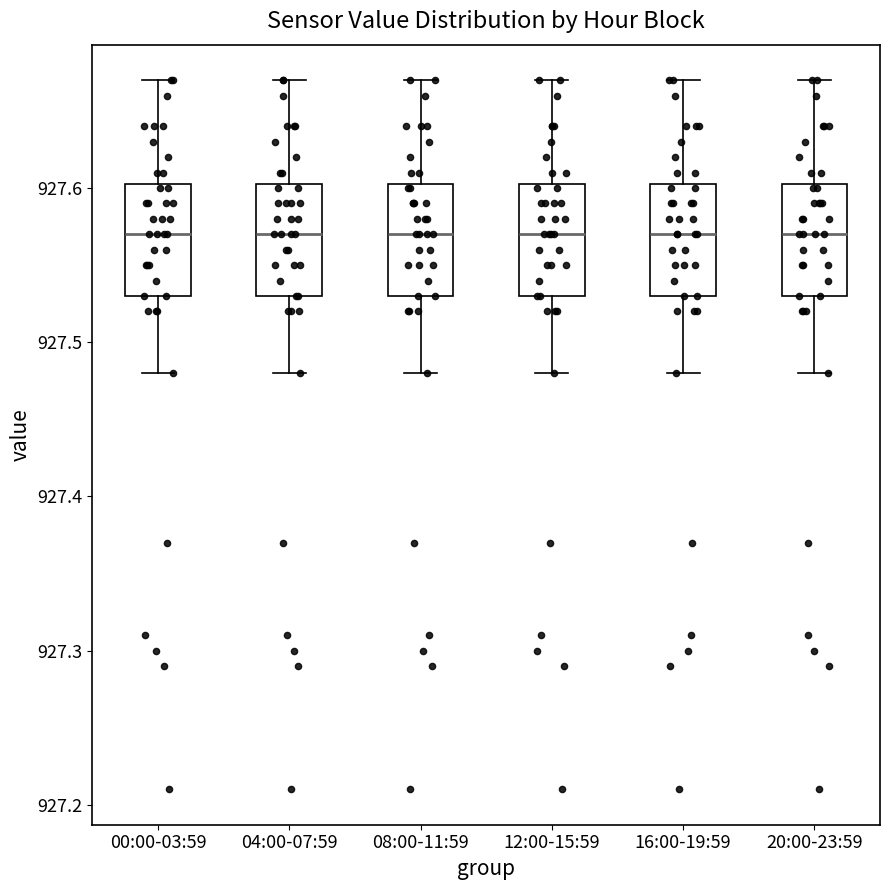

Reading left to right, read every box against the y-axis: the position of its median line, the range the box covers, and the ends of its whiskers. The values are not printed on the chart, so give them approximately, as read against the axis.

00:00-03:59: median 927.57, box 927.53 to 927.60, whiskers 927.48 to 927.67
04:00-07:59: median 927.57, box 927.53 to 927.60, whiskers 927.48 to 927.67
08:00-11:59: median 927.57, box 927.53 to 927.60, whiskers 927.48 to 927.67
12:00-15:59: median 927.57, box 927.53 to 927.60, whiskers 927.48 to 927.67
16:00-19:59: median 927.57, box 927.53 to 927.60, whiskers 927.48 to 927.67
20:00-23:59: median 927.57, box 927.53 to 927.60, whiskers 927.48 to 927.67